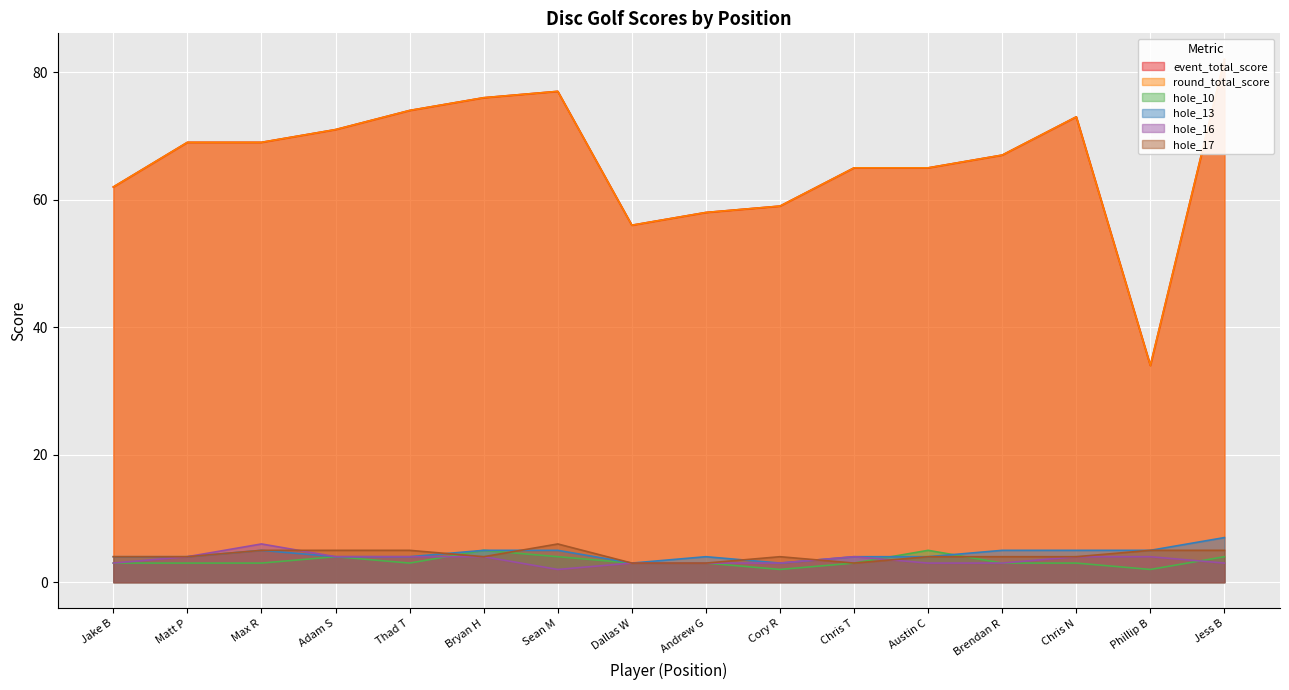

At how many categories does at least one series exceed 10?

16